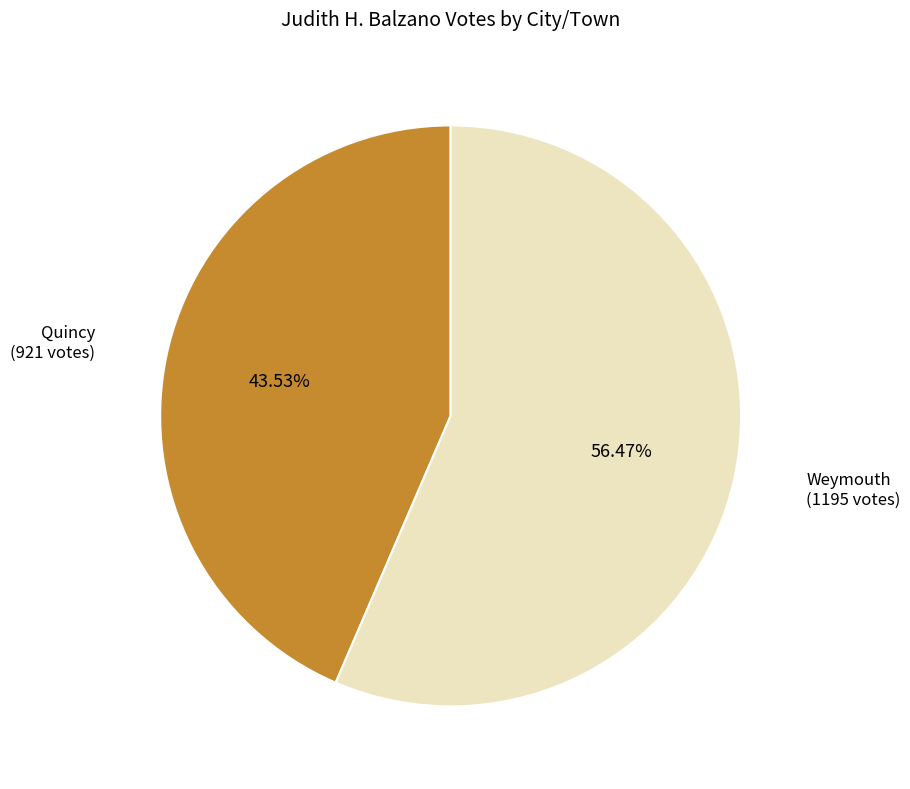

Is there a majority slice in this chart?

Yes